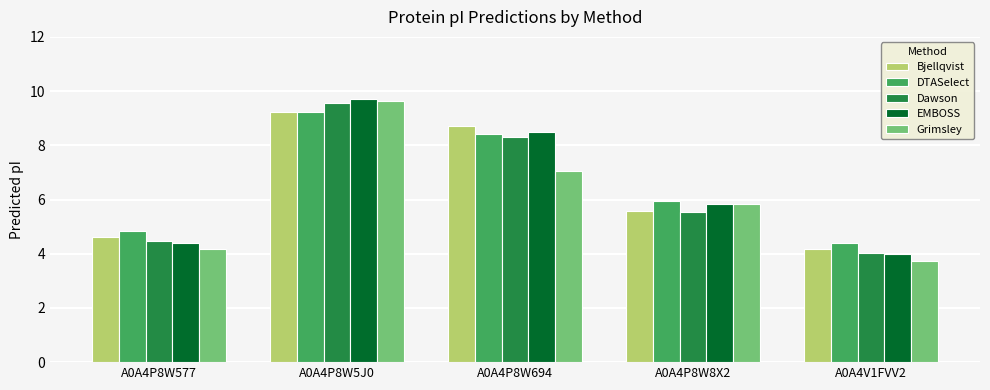

Reading left to right, list all the values displayed in this chart.

Bjellqvist: A0A4P8W577=4.6	A0A4P8W5J0=9.2	A0A4P8W694=8.7	A0A4P8W8X2=5.6	A0A4V1FVV2=4.2
DTASelect: A0A4P8W577=4.8	A0A4P8W5J0=9.2	A0A4P8W694=8.4	A0A4P8W8X2=6.0	A0A4V1FVV2=4.4
Dawson: A0A4P8W577=4.5	A0A4P8W5J0=9.6	A0A4P8W694=8.3	A0A4P8W8X2=5.5	A0A4V1FVV2=4.0
EMBOSS: A0A4P8W577=4.4	A0A4P8W5J0=9.7	A0A4P8W694=8.5	A0A4P8W8X2=5.8	A0A4V1FVV2=4.0
Grimsley: A0A4P8W577=4.2	A0A4P8W5J0=9.6	A0A4P8W694=7.0	A0A4P8W8X2=5.8	A0A4V1FVV2=3.7